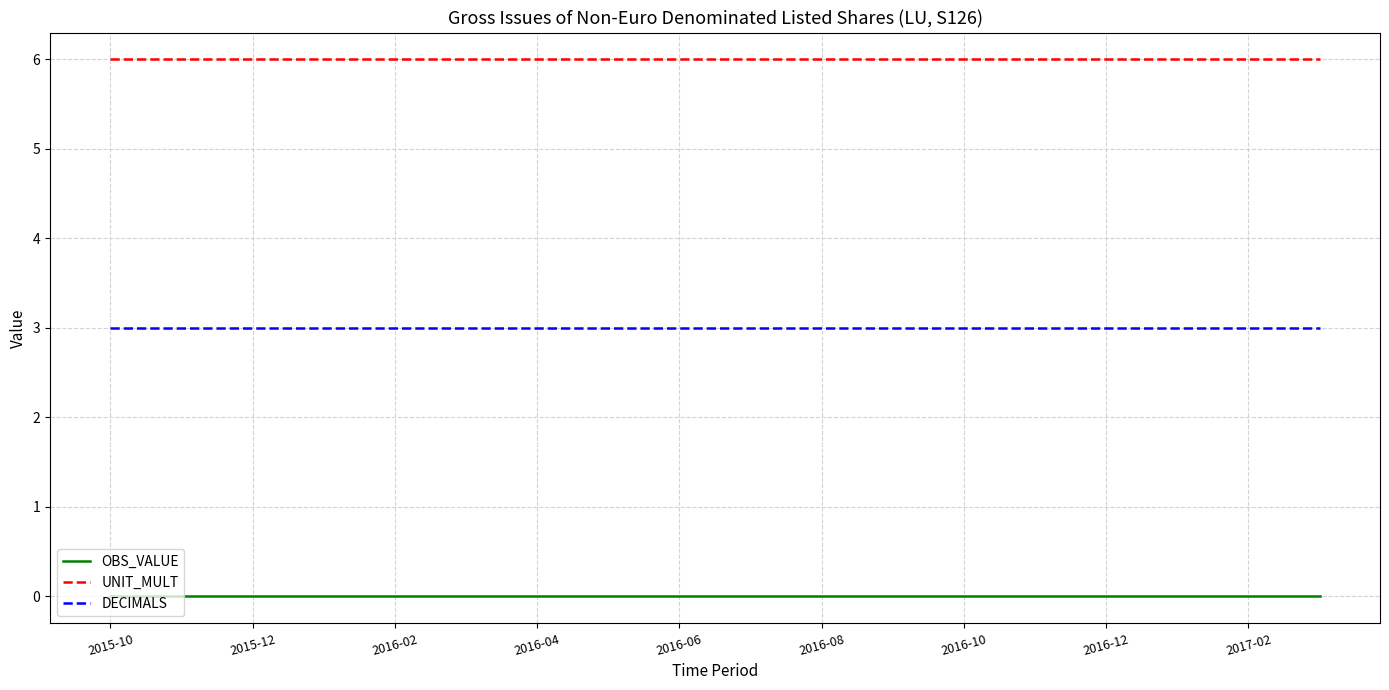

List the series in order of their peak value, highest first.

UNIT_MULT, DECIMALS, OBS_VALUE